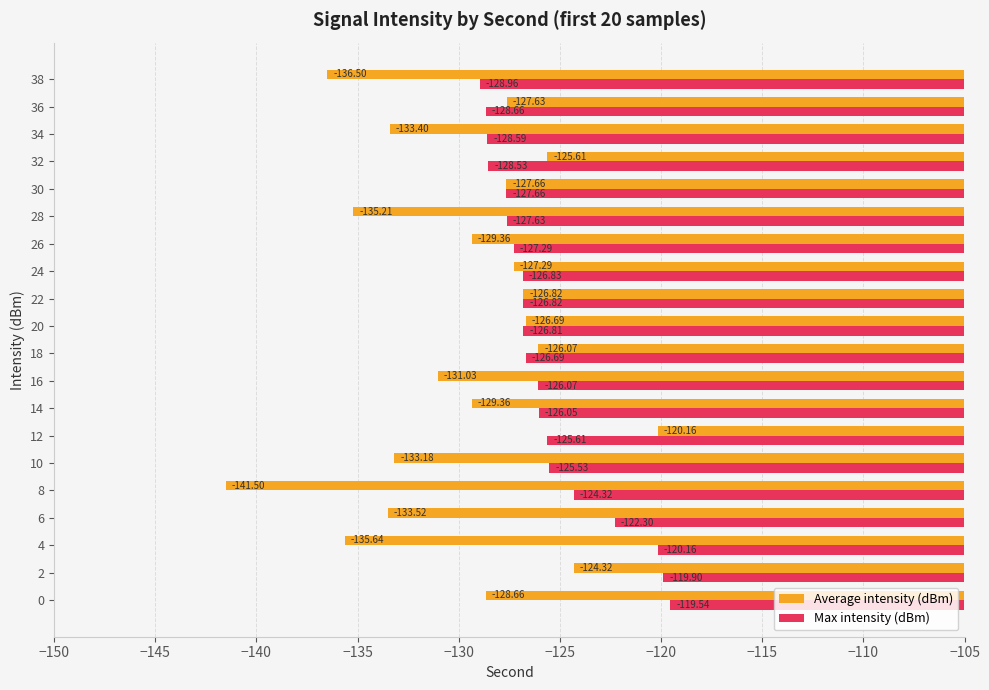

Between 22 and 34, which series saw the biggest shift?

Average intensity (dBm)